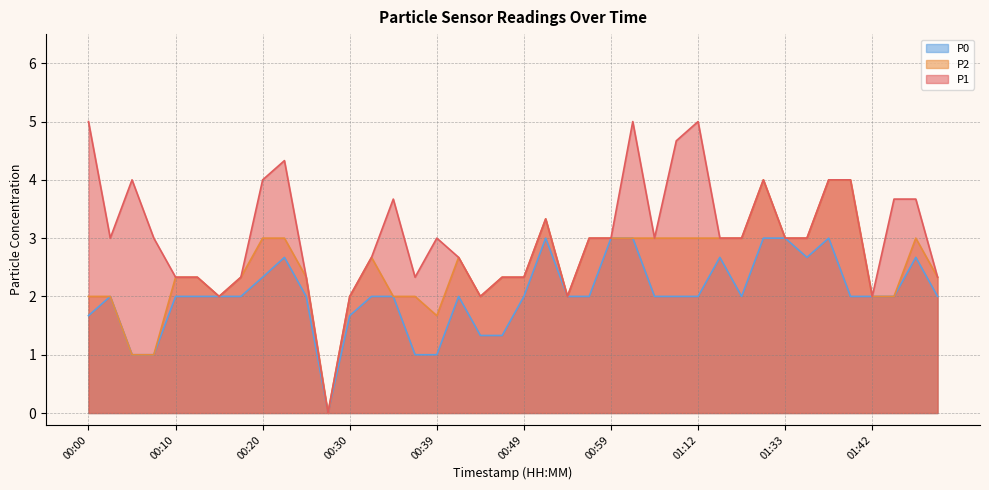

How many categories are shown in the chart?

40